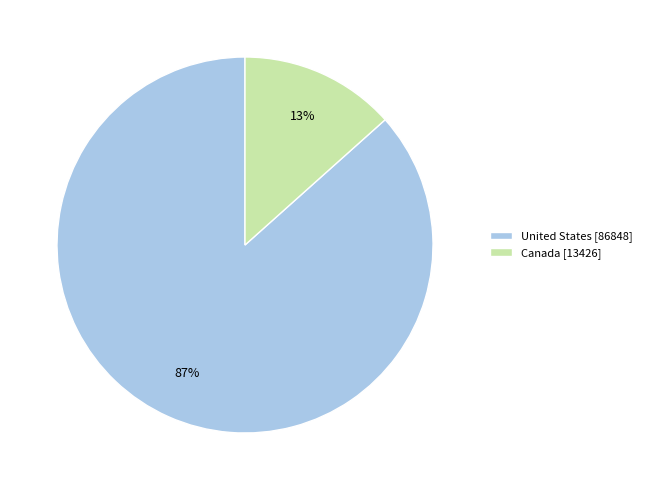

Between Canada [13426] and United States [86848], which is larger?

United States [86848]